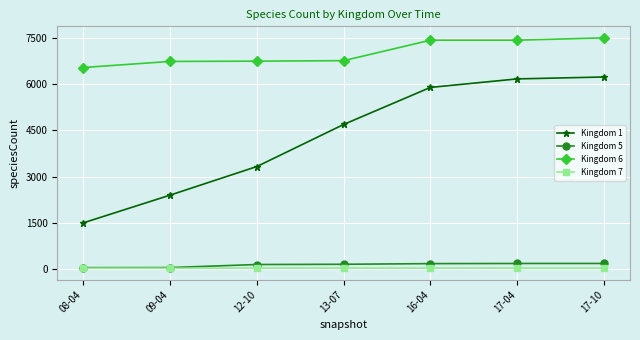

The value of Kingdom 6 at 12-10 is 6738. True or false?

True